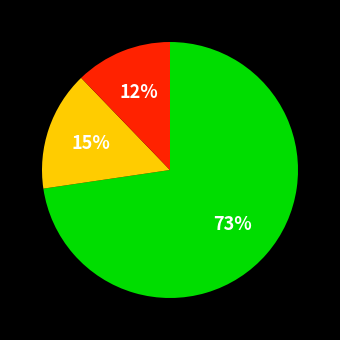

To the nearest percent, what is the average slice percentage?

33%